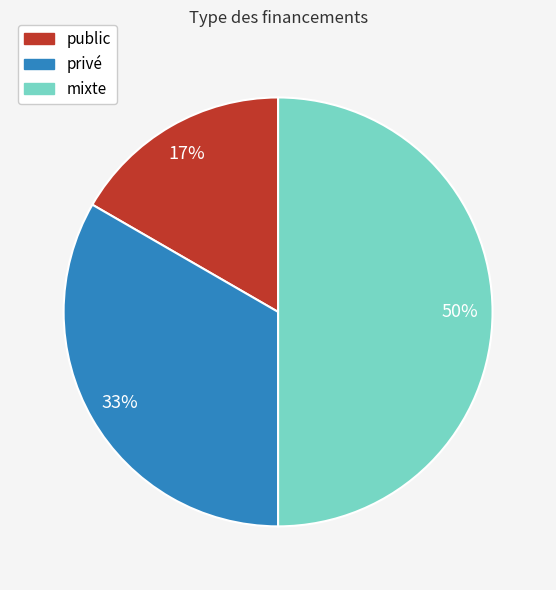

Rank the categories by value from lowest to highest.

public, privé, mixte